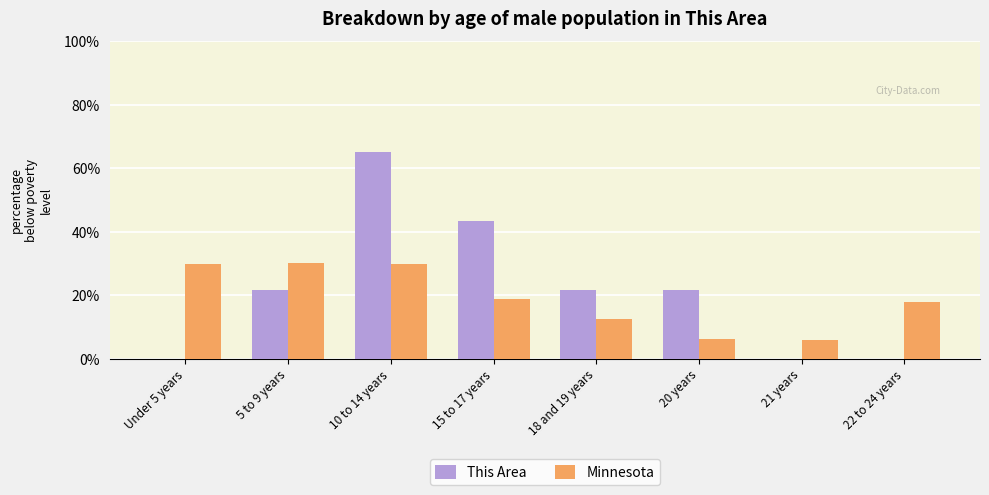

At which label does This Area reach its peak?

10 to 14 years